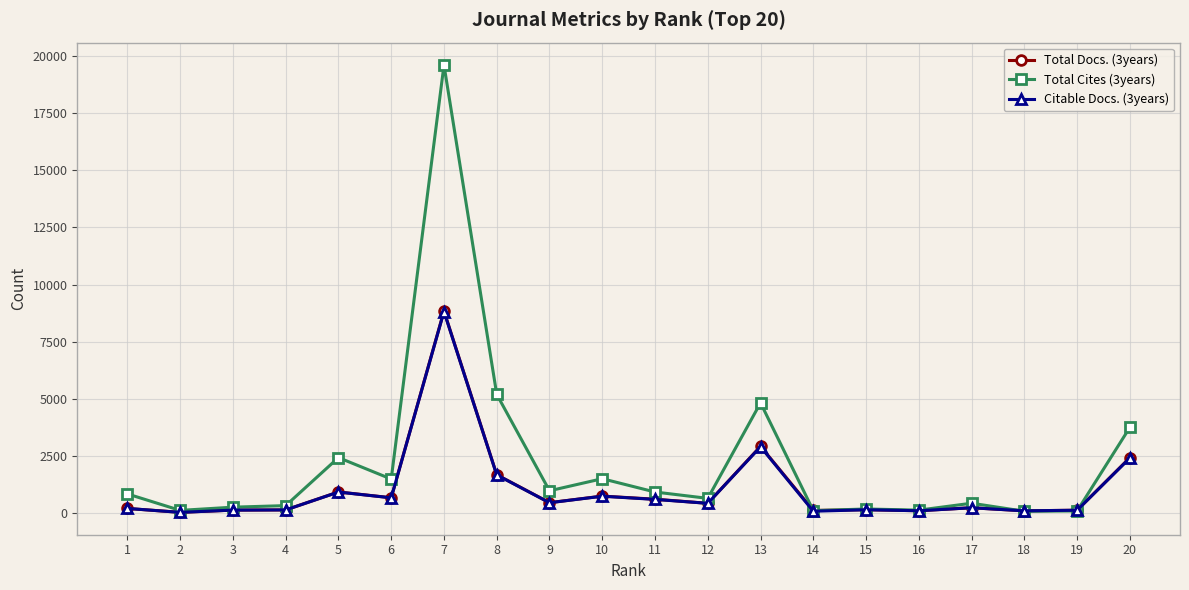

What is the greatest value displayed?

19619